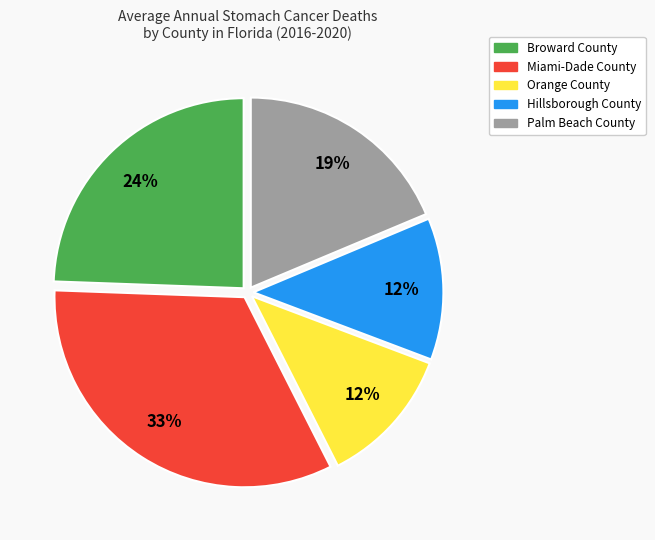

To the nearest percent, what is the combined percentage of Palm Beach County and Broward County?

43%